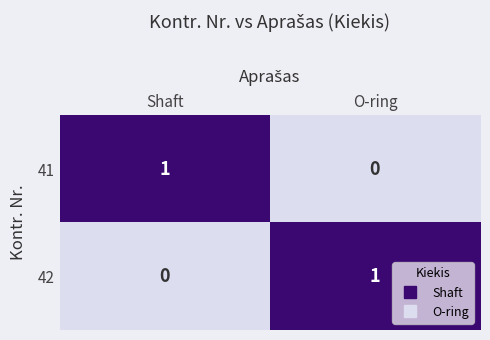

At which label does 41 reach its peak?

Shaft